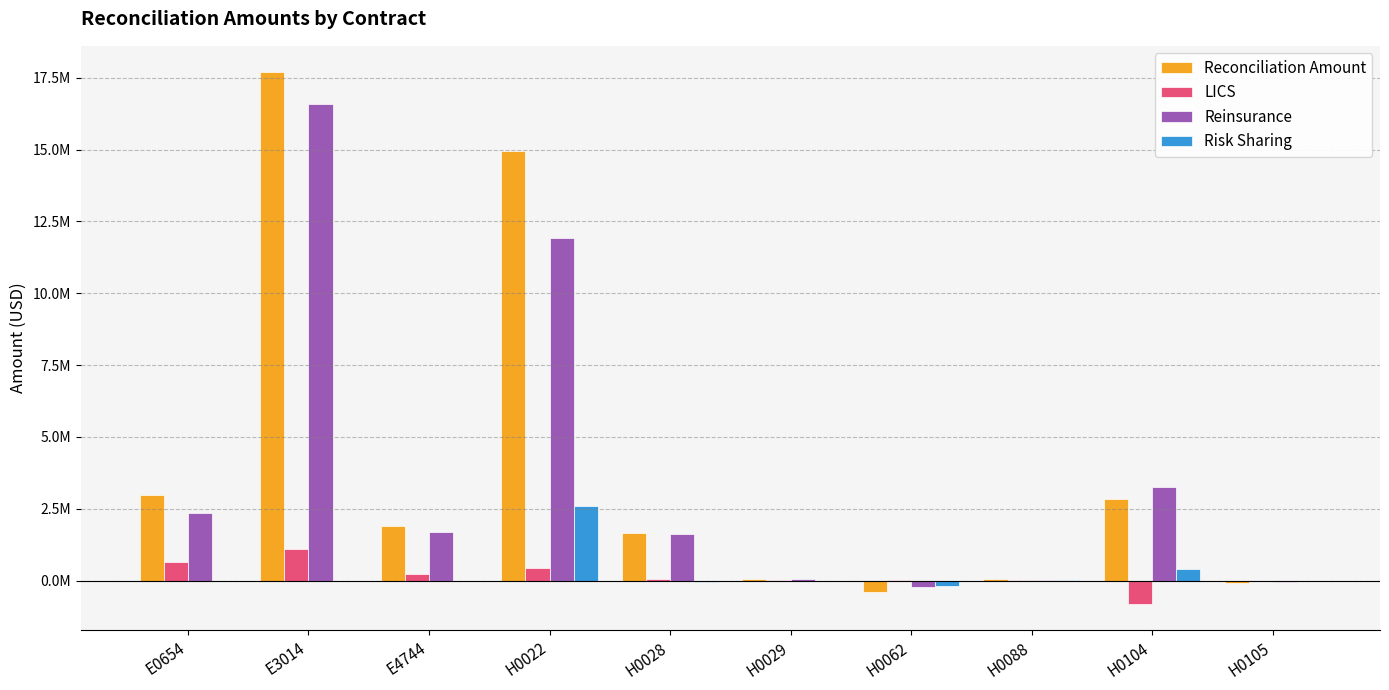

Between E0654 and H0029, which series saw the biggest shift?

Reconciliation Amount